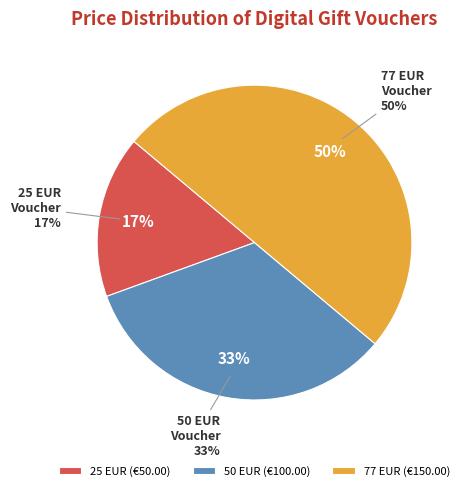

True or false: Digital dift voucher 25 eur accounts for 17% of the total.

True